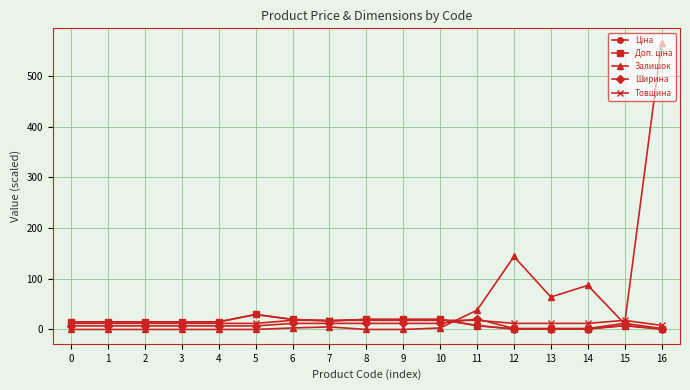

What is the total value across all series at 10?

72.7